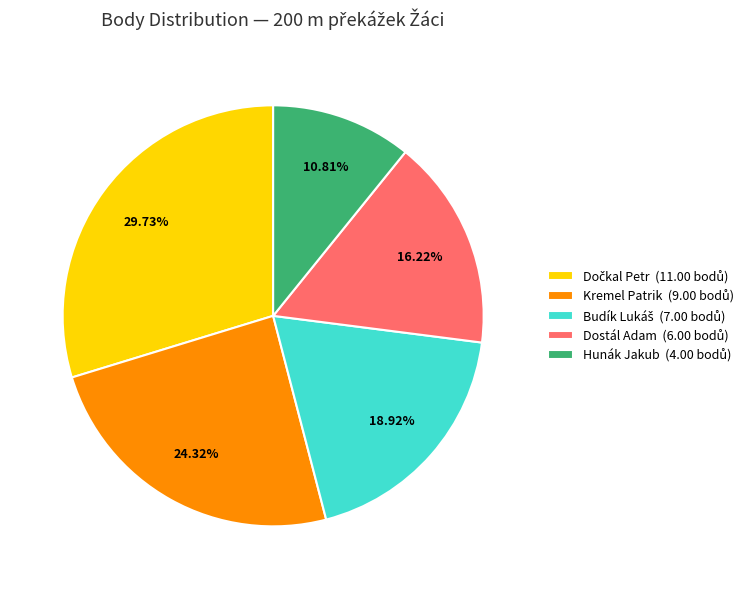

Count the number of slices in the pie.

5